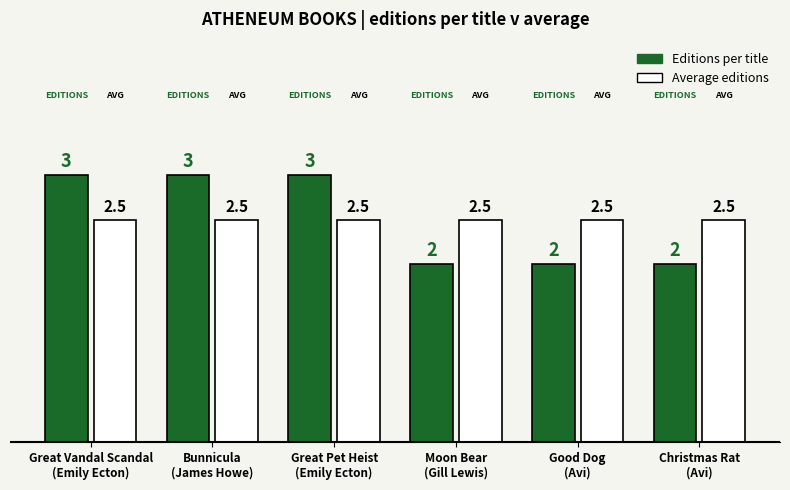

Count the Editions per title values in the range 2 to 3.

6